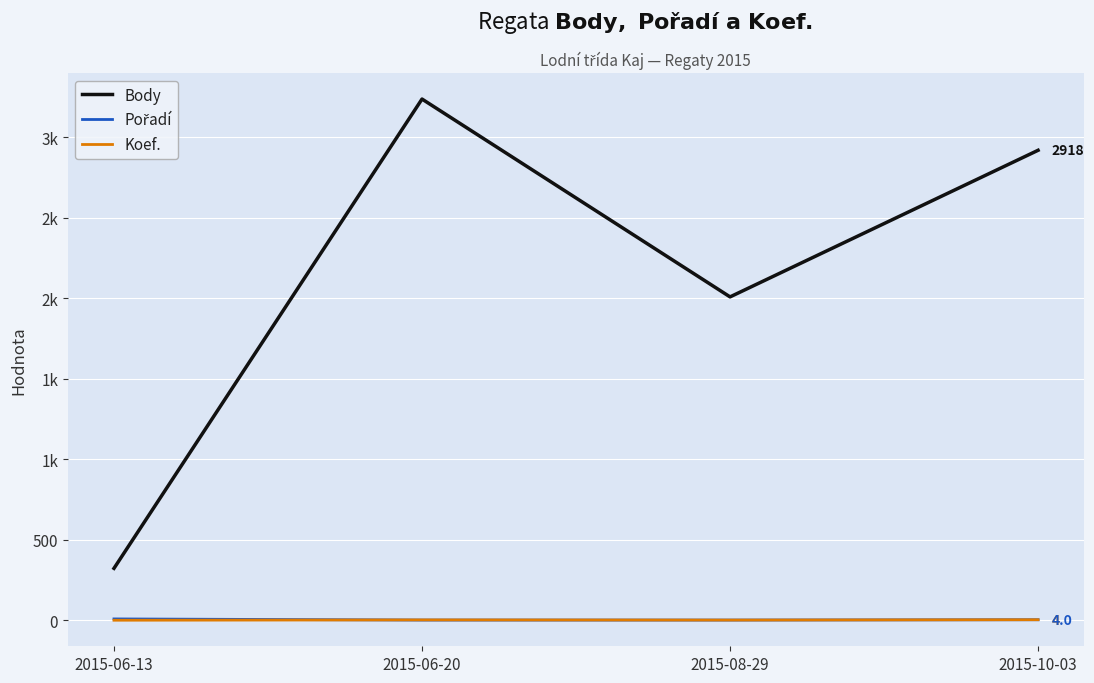

Does the chart display data point markers on the line(s)?

No